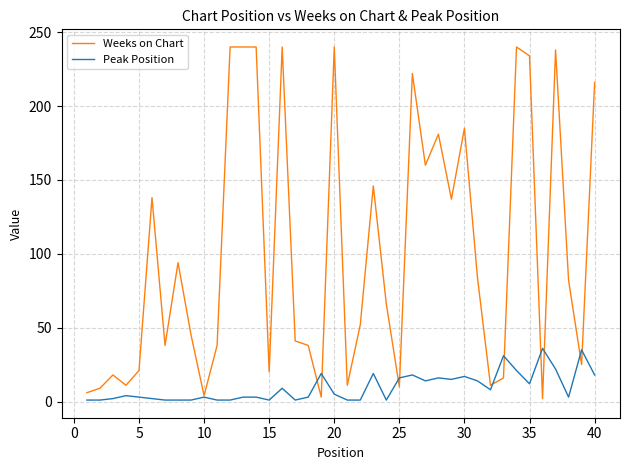

List the series in order of their peak value, lowest first.

Peak Position, Weeks on Chart